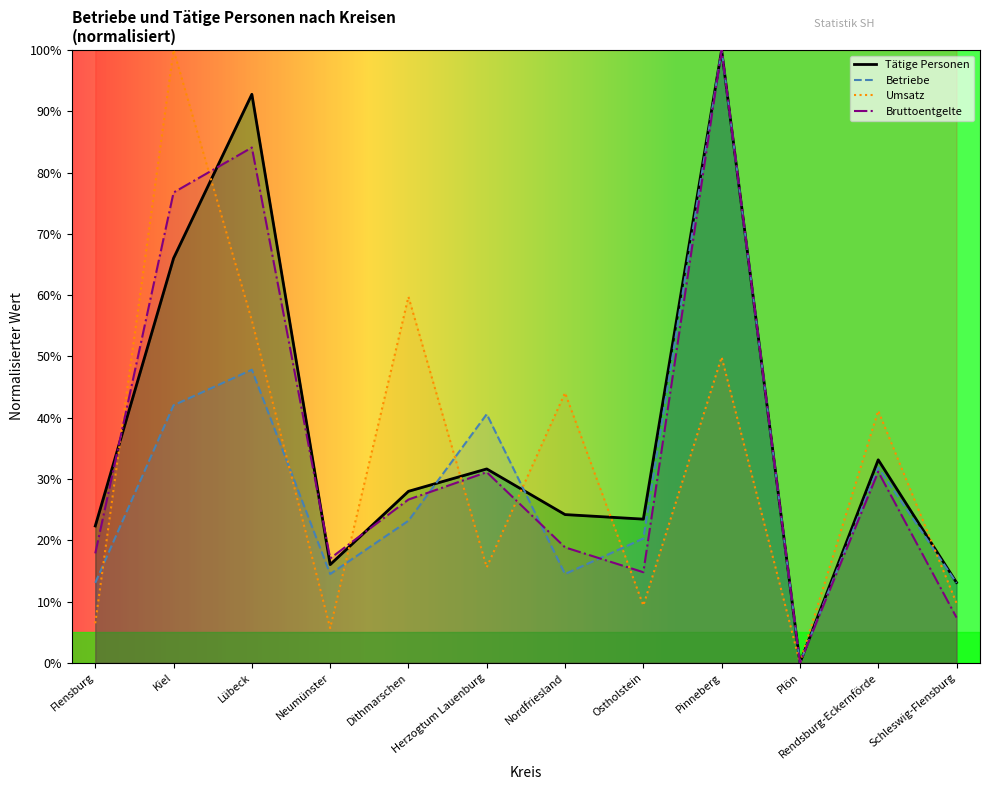

At which category is the sum across all series the highest?

Pinneberg